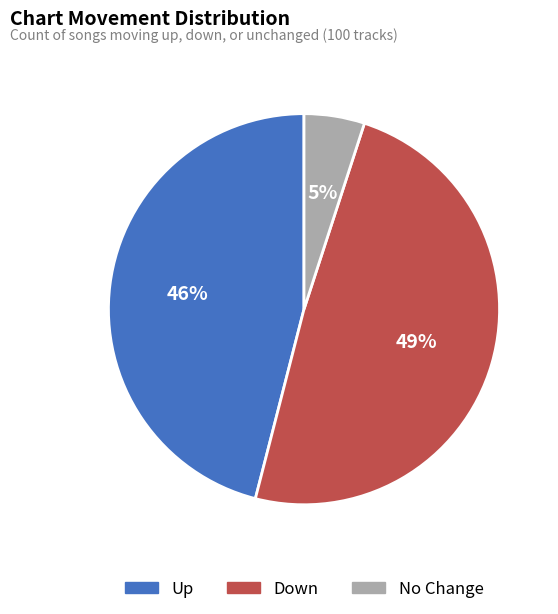

To the nearest percent, what is the difference between the largest and smallest slice percentages?

44%